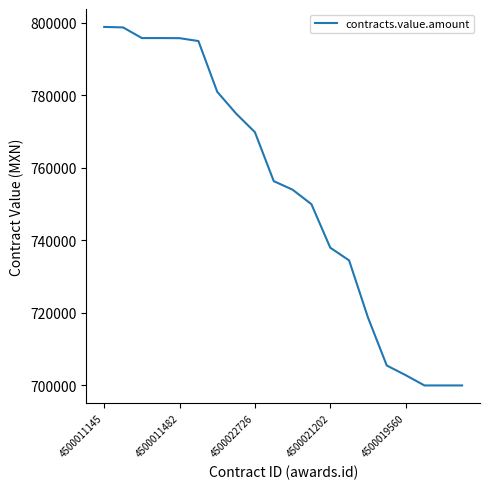

What is the minimum value shown in the chart?

700000.0